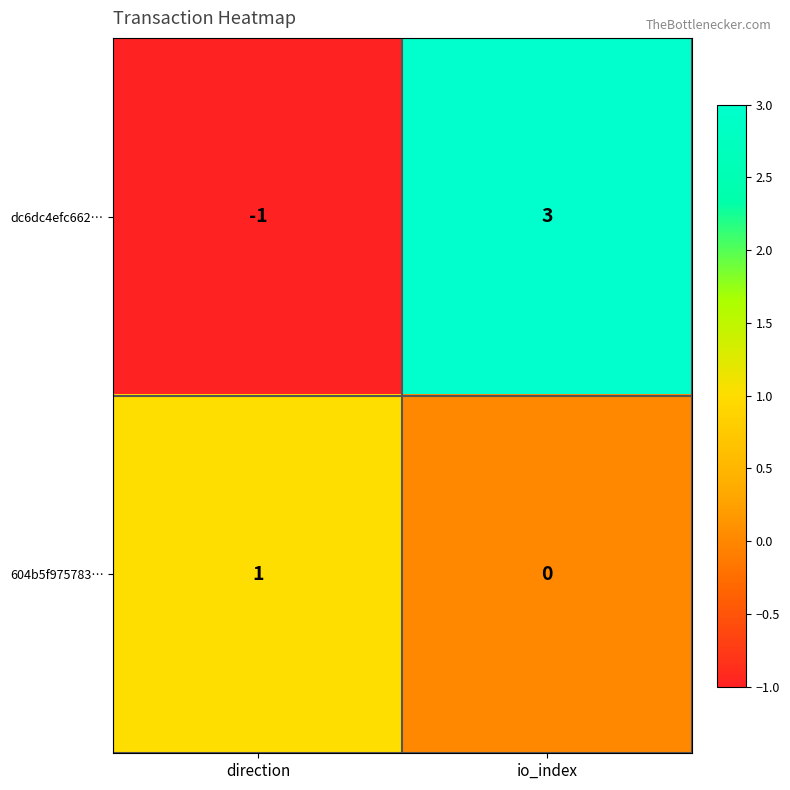

At which label does dc6dc4efc662… reach its minimum?

direction